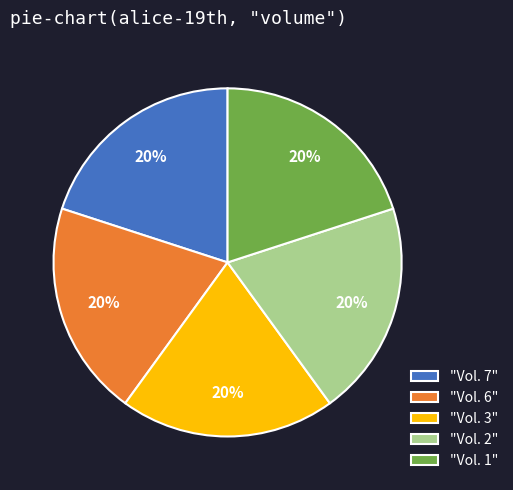

Combined, do "Vol. 3" and "Vol. 7" account for over 50%?

No